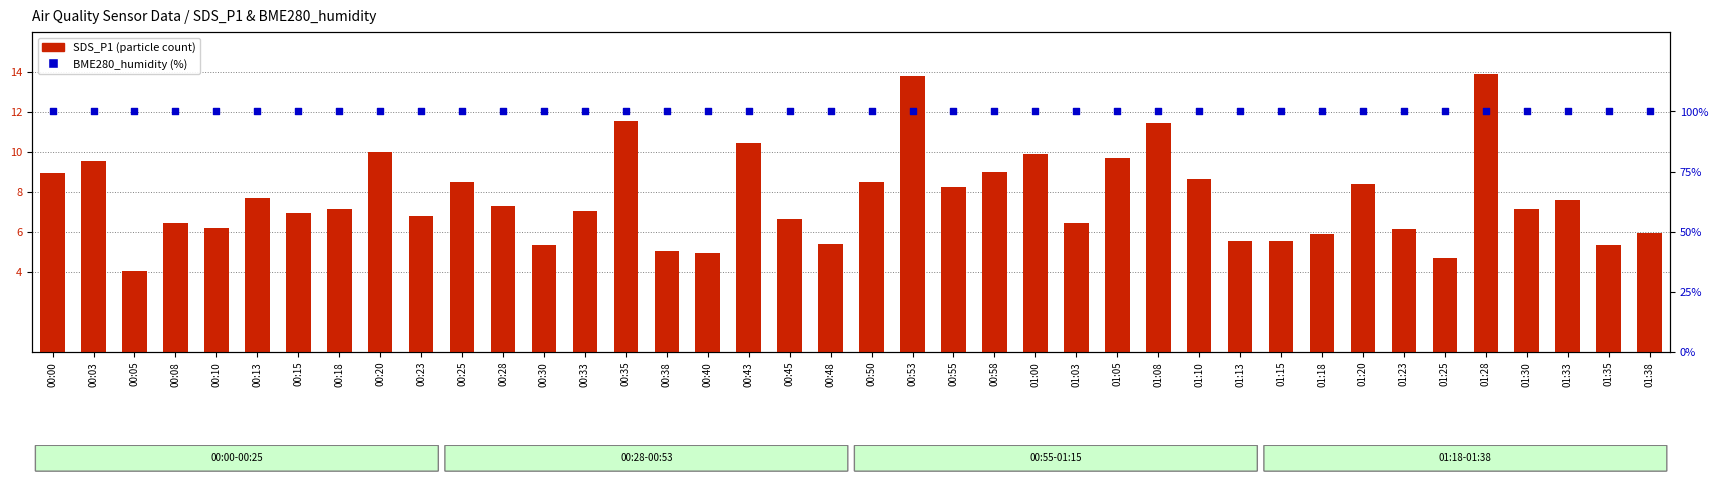

Which series reaches the minimum Y coordinate?

SDS_P1 (particle count)